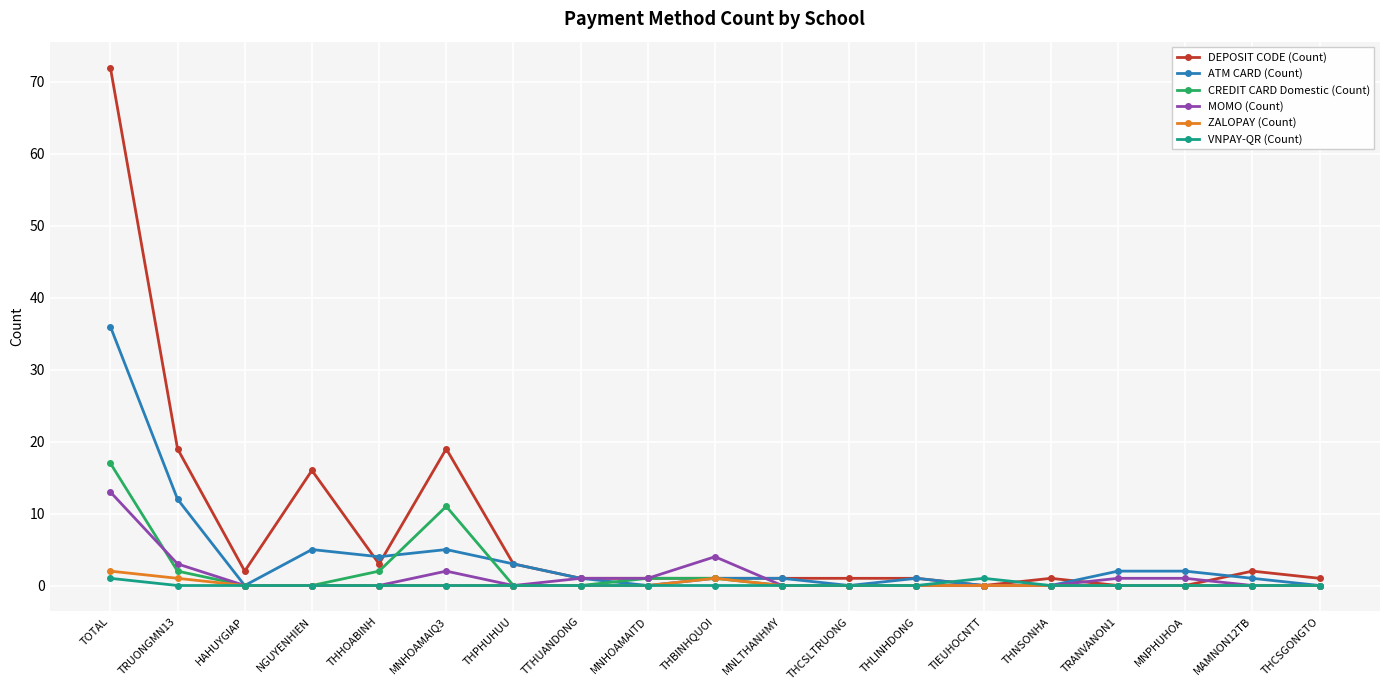

At which category does ATM CARD (Count) reach its first local valley?

HAHUYGIAP